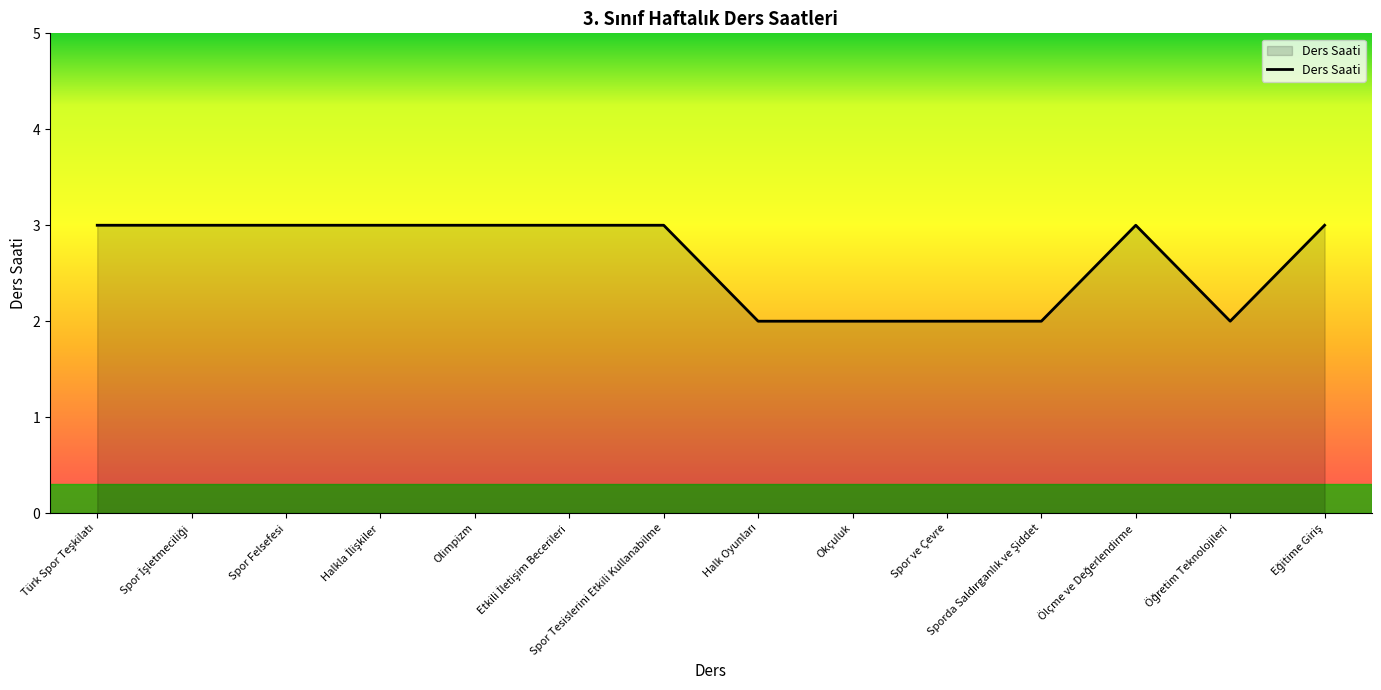

What is the greatest value displayed?

3